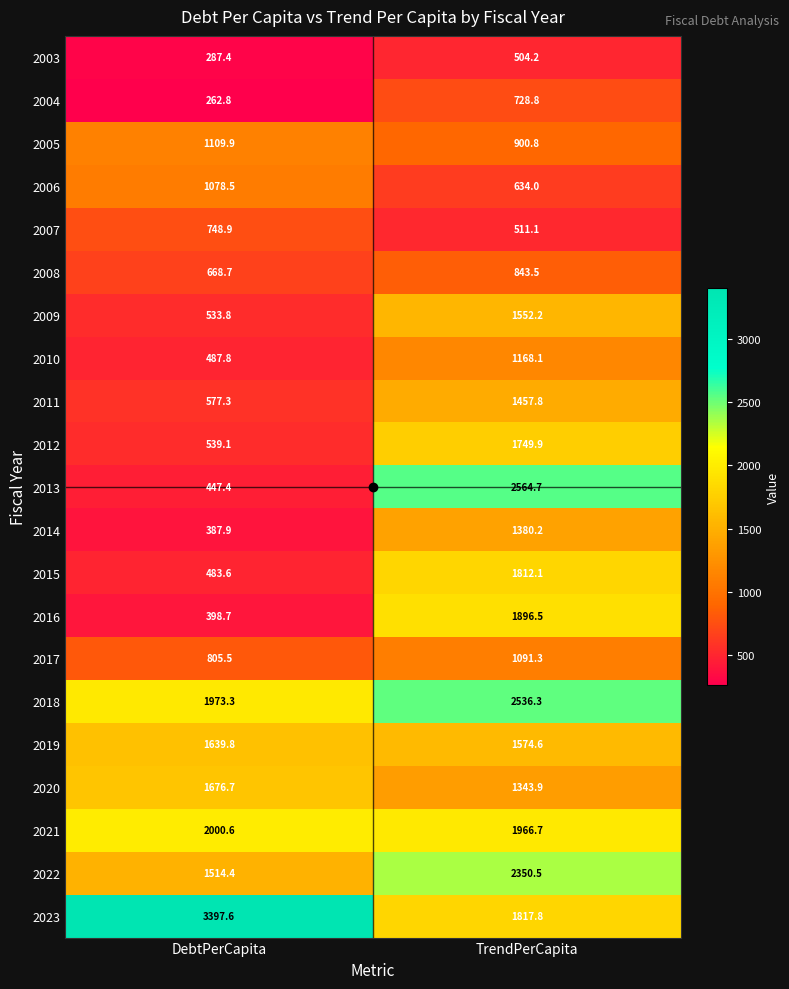

Which series changed the most between DebtPerCapita and TrendPerCapita?

2013